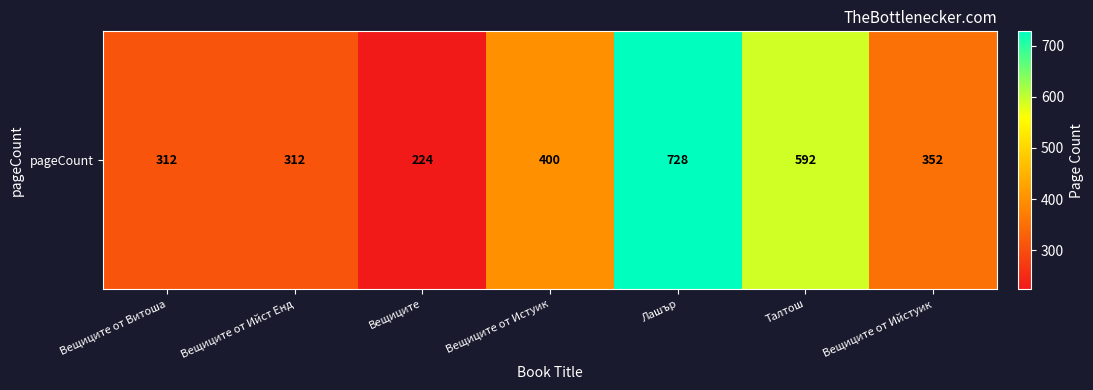

List the labels in order of value, smallest first.

Вещиците, Вещиците от Витоша, Вещиците от Ийст Енд, Вещиците от Ийстуик, Вещиците от Истуик, Талтош, Лашър